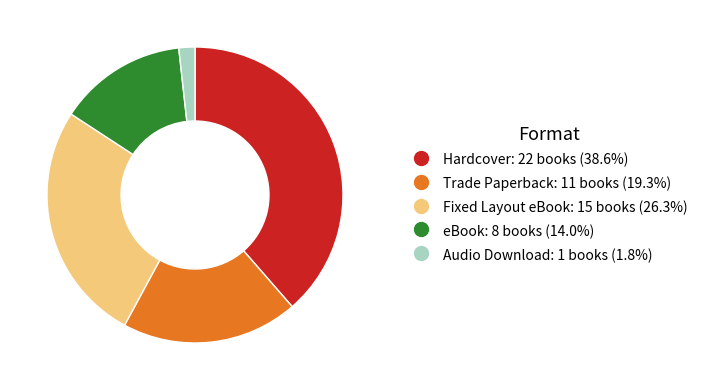

Do Trade Paperback and Audio Download together represent more than half of the pie?

No